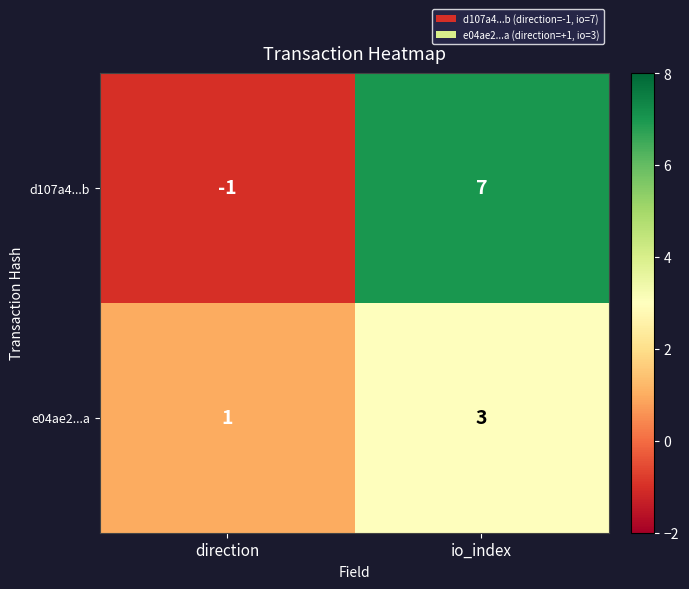

At which category does the chart reach its minimum across all series?

direction